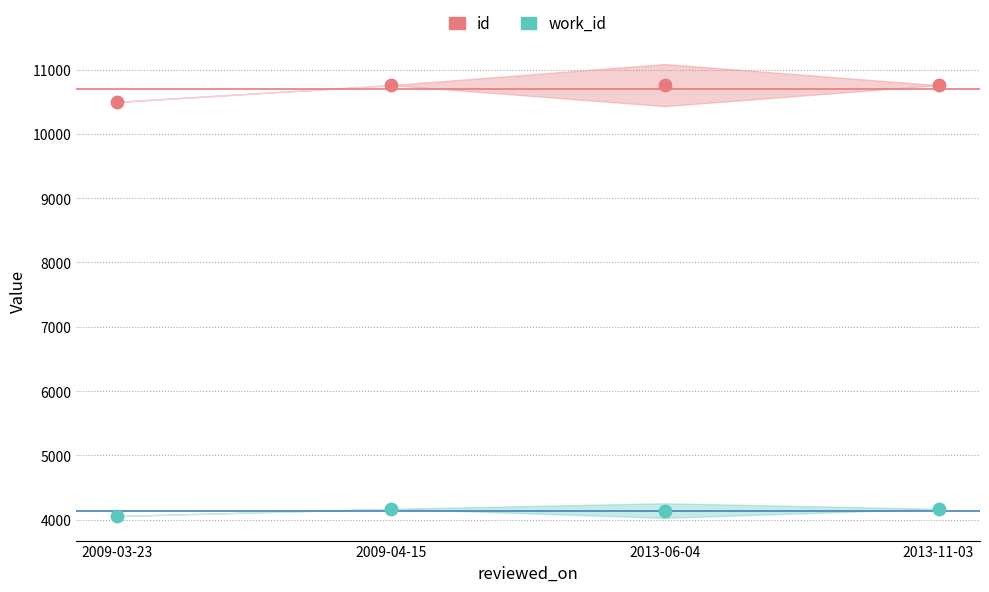

Which series contains the lowest Y value?

work_id